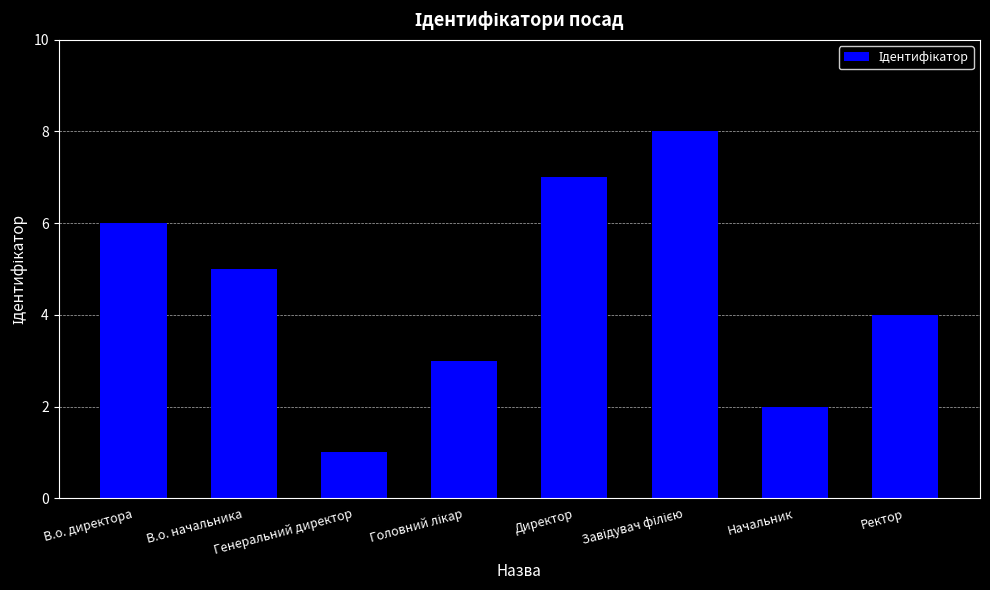

What is the greatest value displayed?

8